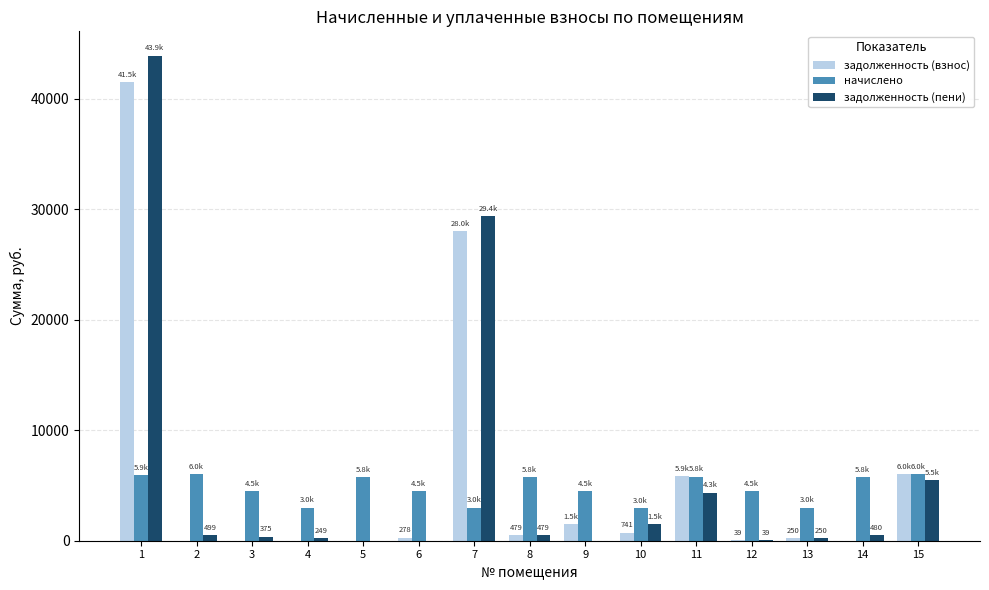

What is the greatest value displayed?

43881.4